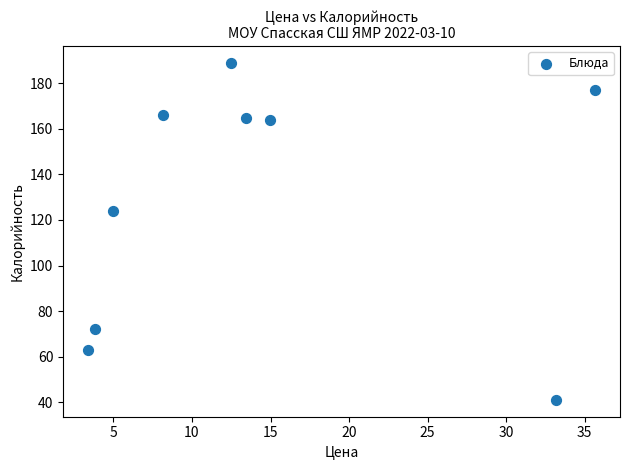

What Y value in the scatter plot is closest to 115?

124.0